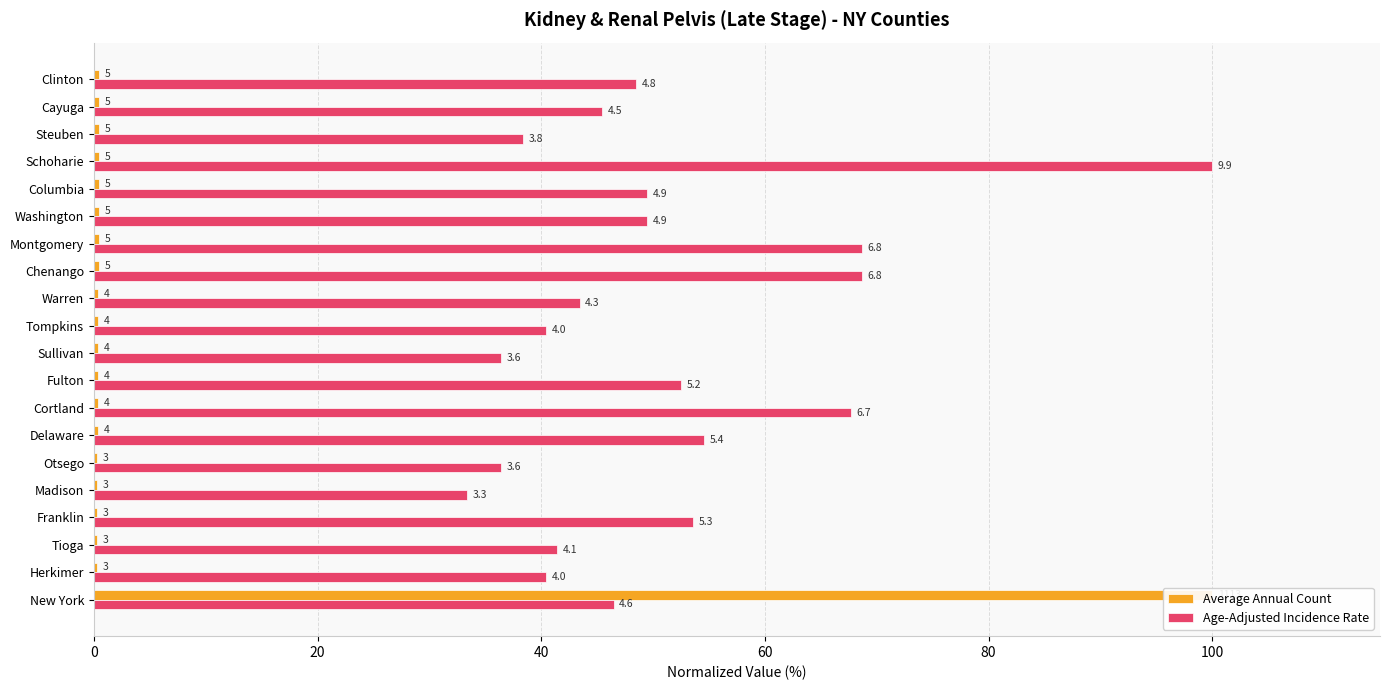

The value of Age-Adjusted Incidence Rate at Cortland is 102.6. True or false?

False